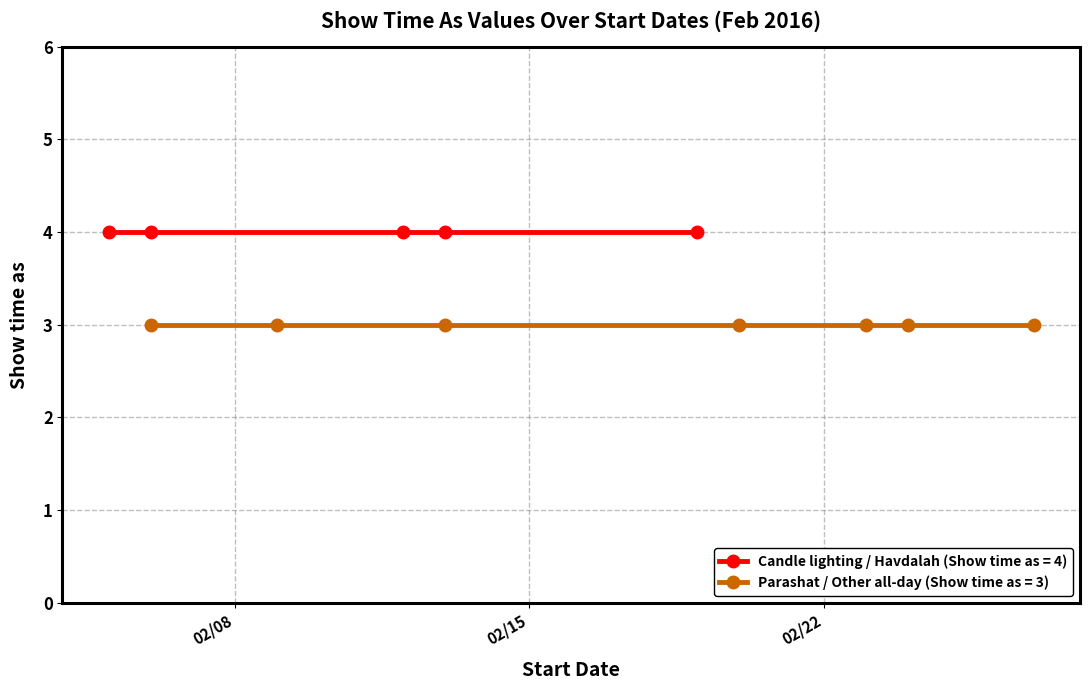

List the series in order of their overall mean, lowest first.

Show time as (Parashat / Other all-day), Show time as (Candle lighting / Havdalah)